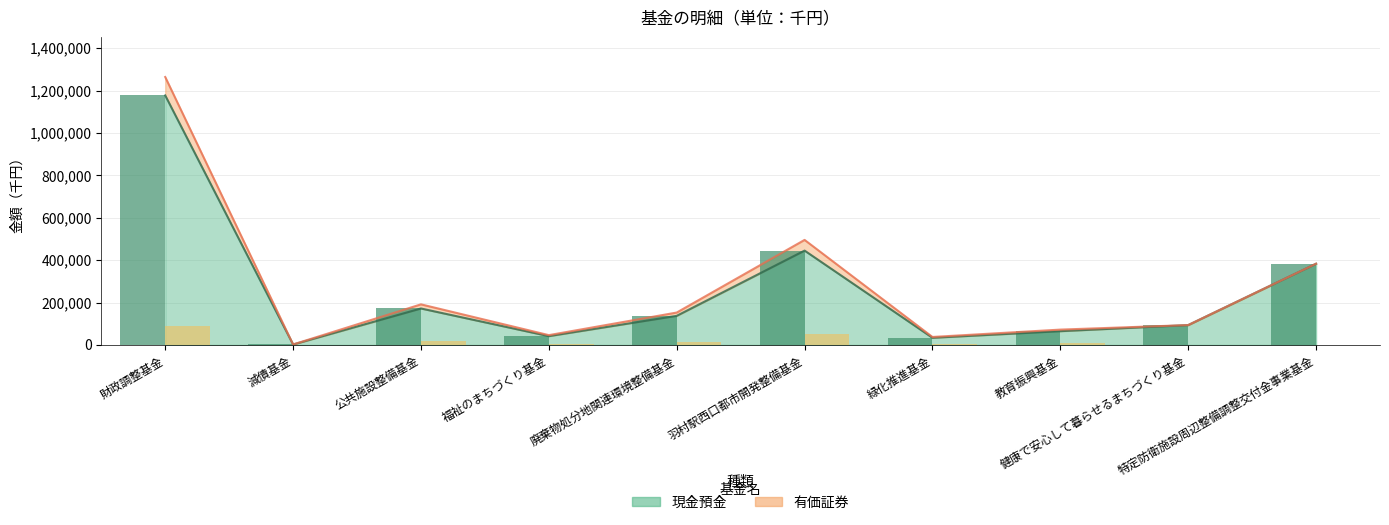

What is the highest value of the 現金預金（棒） series?

1176828